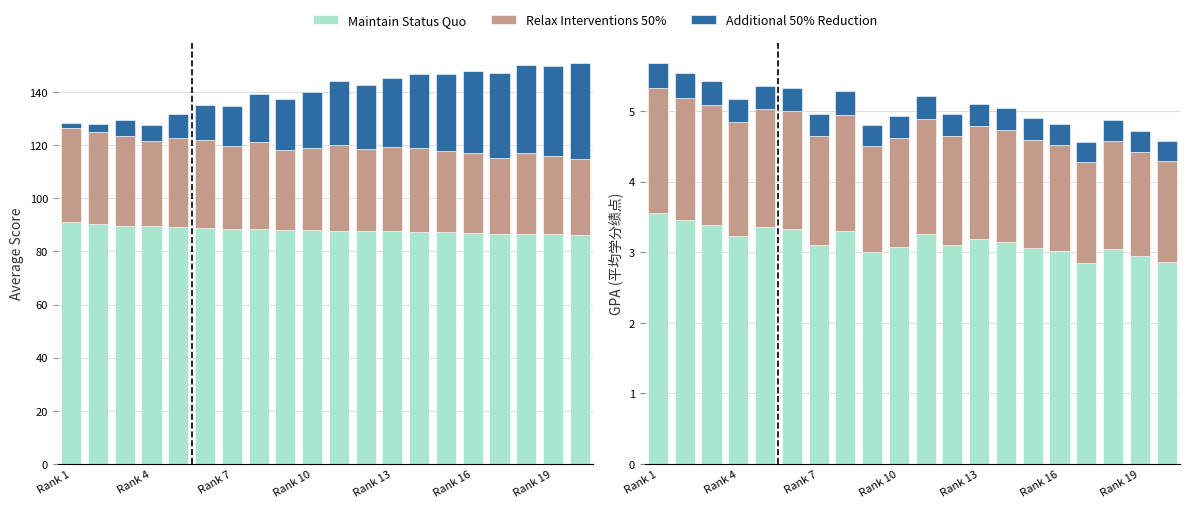

Which series changed the most between 12 and 13?

Maintain Status Quo